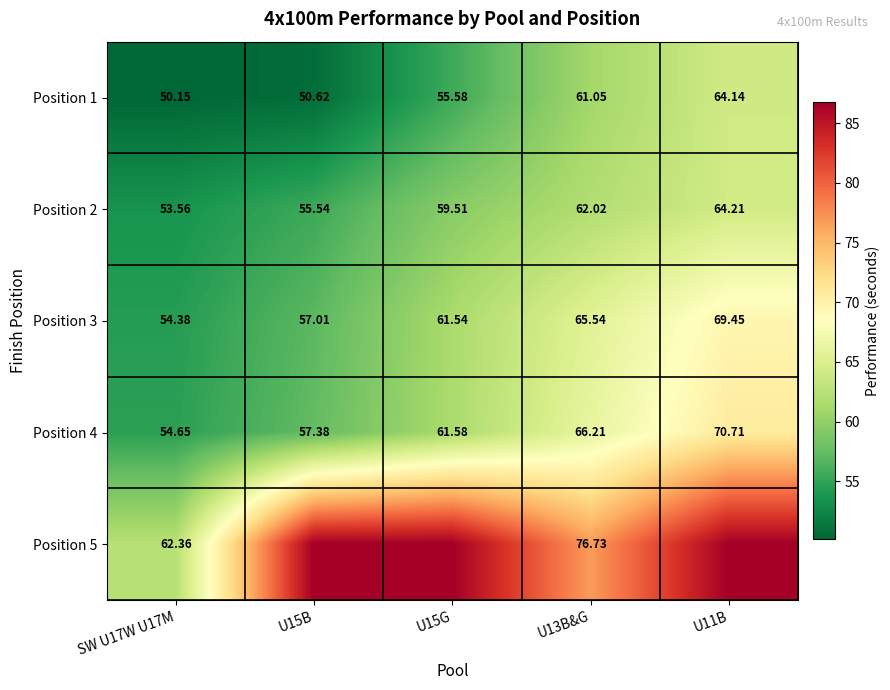

The value of Position 2 at U15B is 55.5. True or false?

True